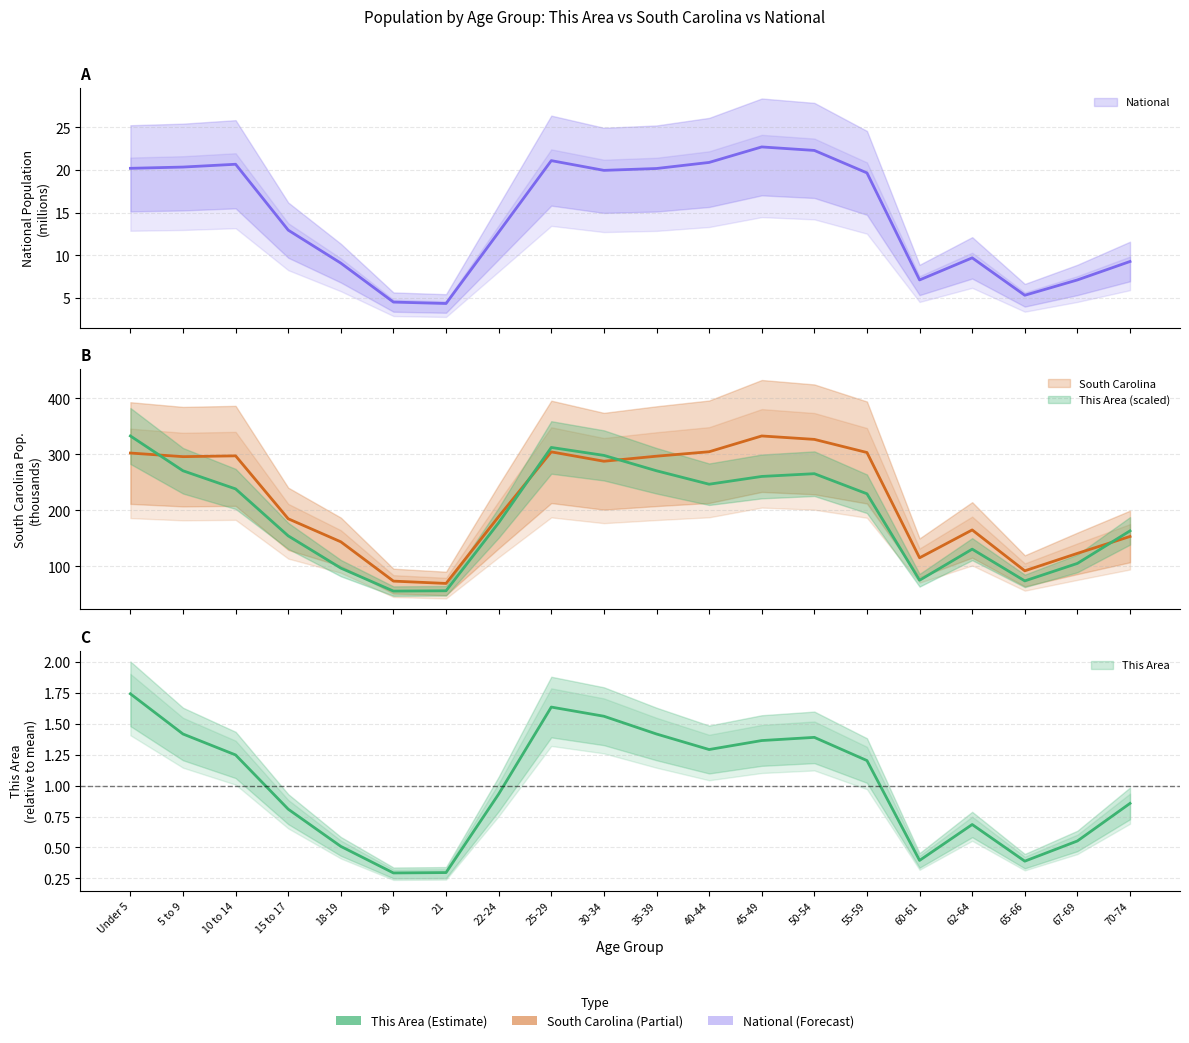

What is the highest value of the This Area series?

1.7